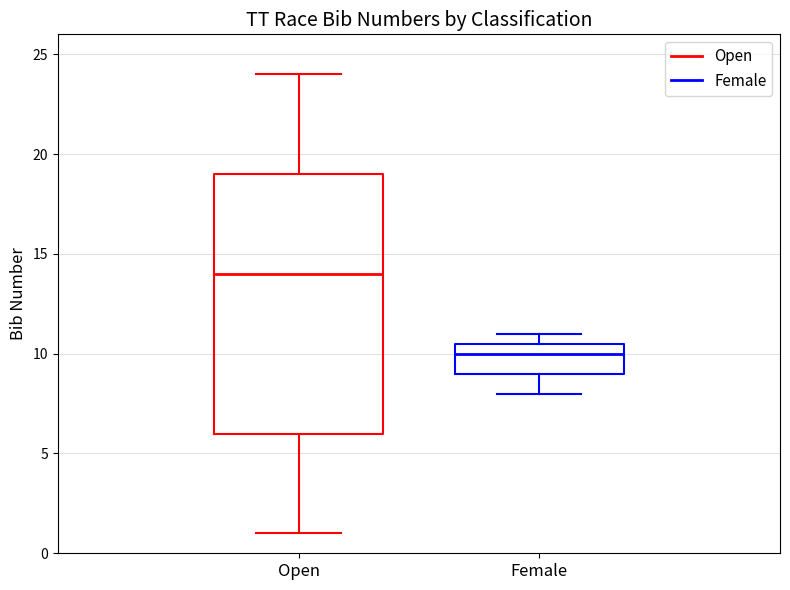

Which box is the tallest, from its lower edge to its upper edge?

Open